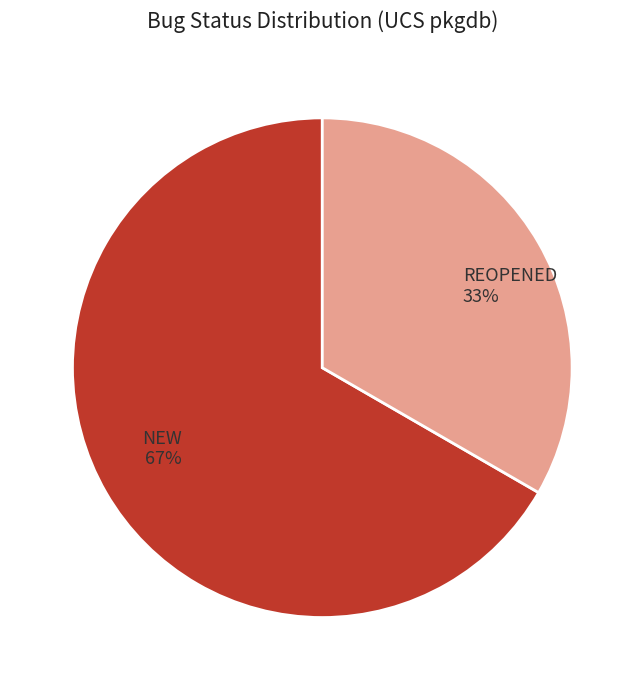

To the nearest percent, what percentage of the pie is NEW?

67%